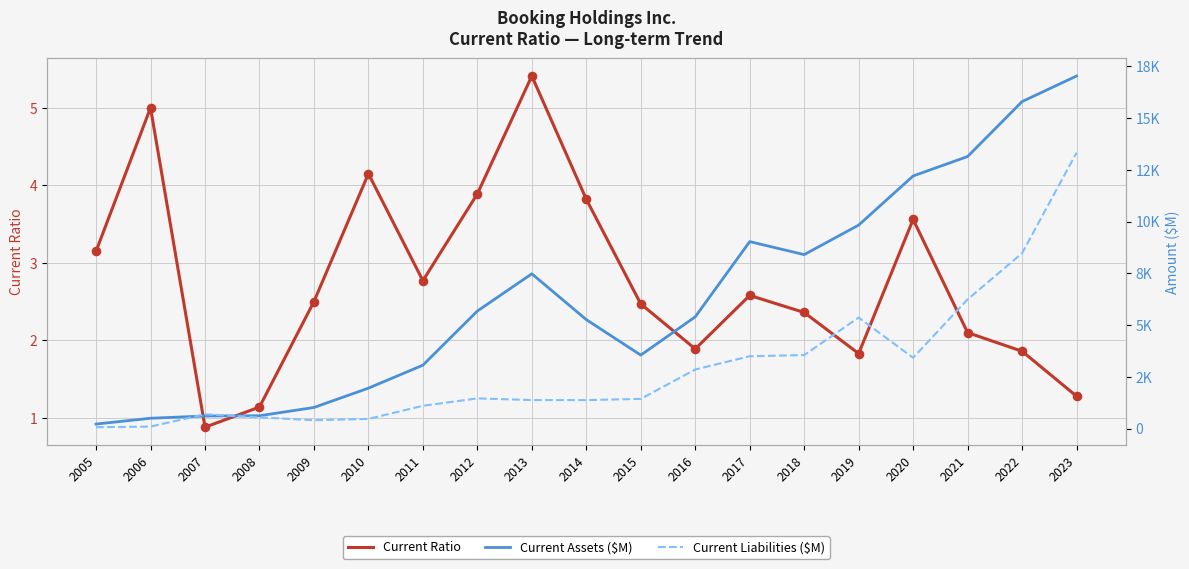

Which series has the largest total across all categories?

Current Assets ($M)